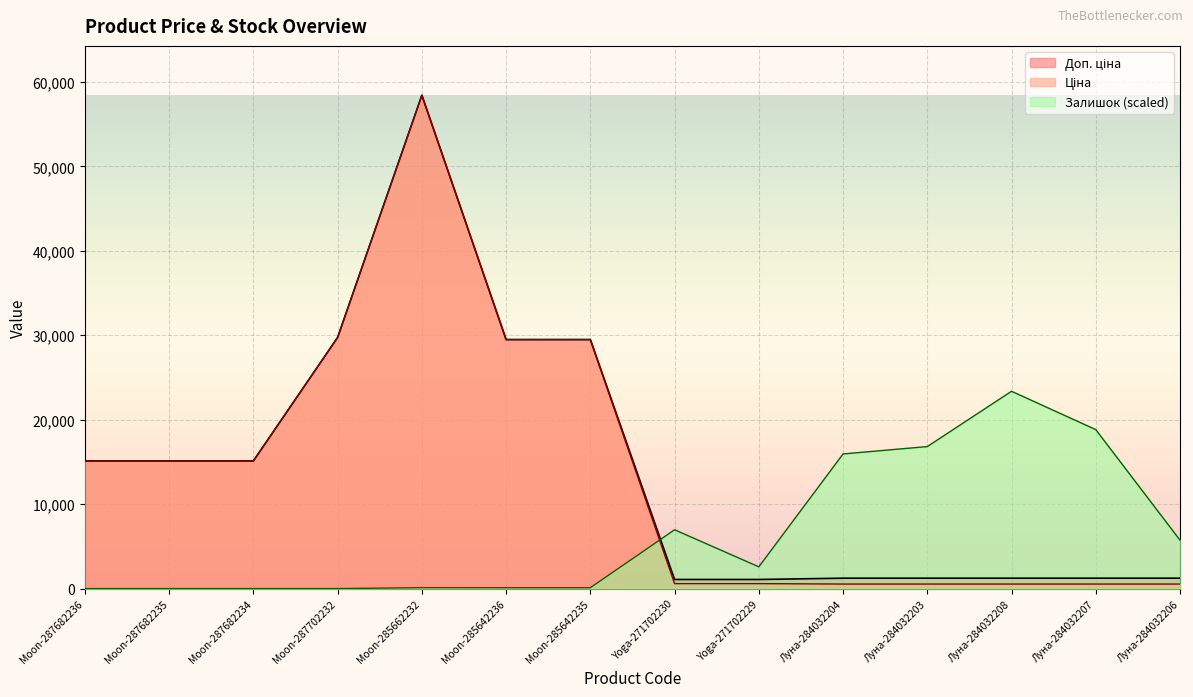

At which category is the sum across all series the highest?

Moon-285662232